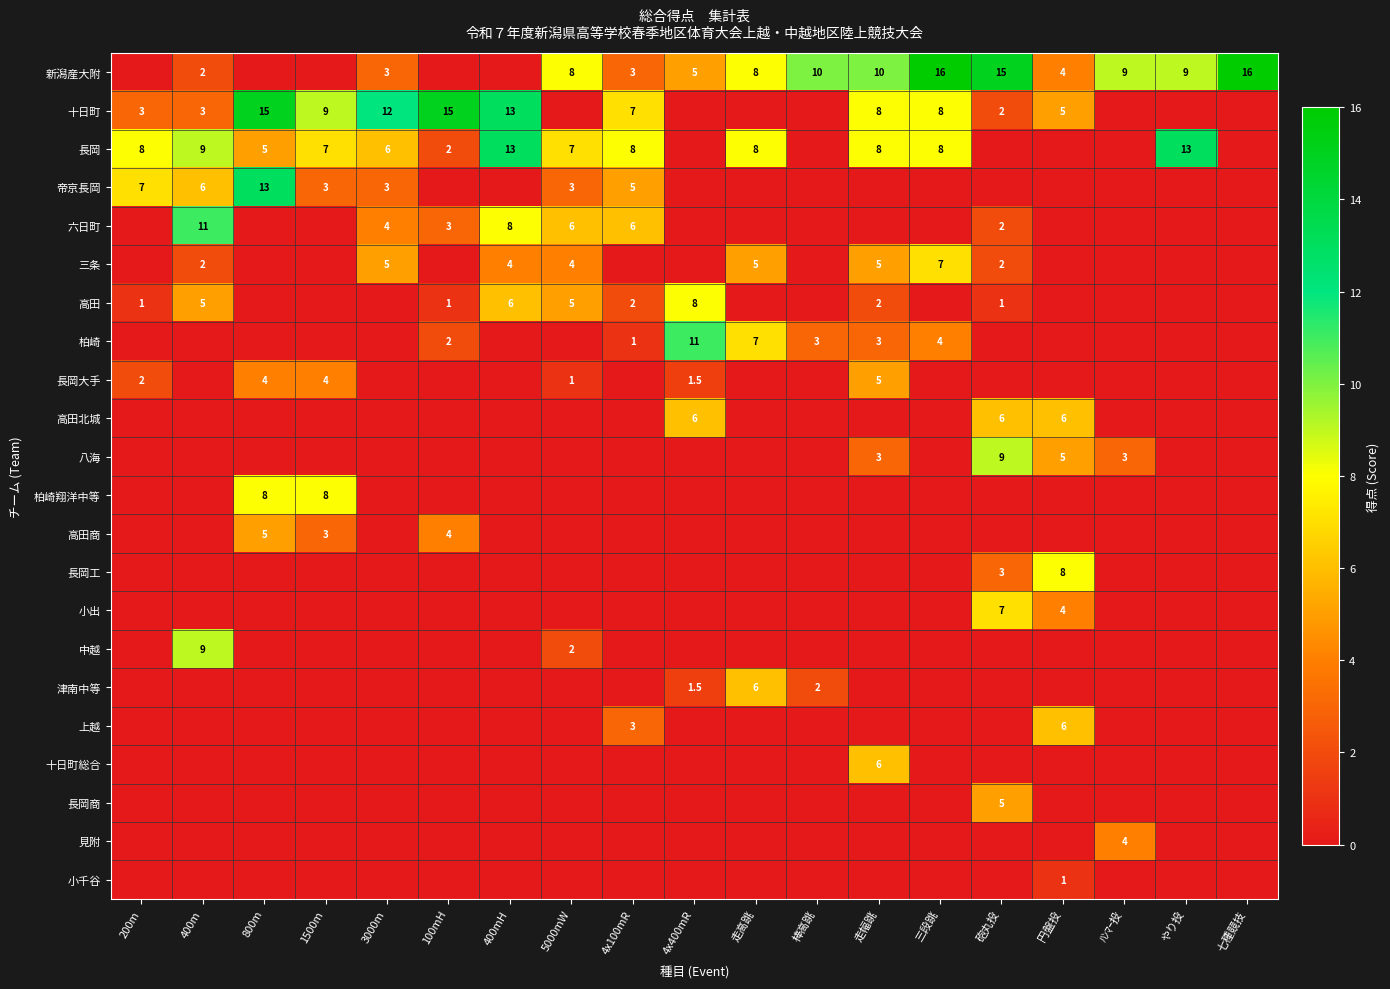

What is the average value of the 高田北城 series?

0.9